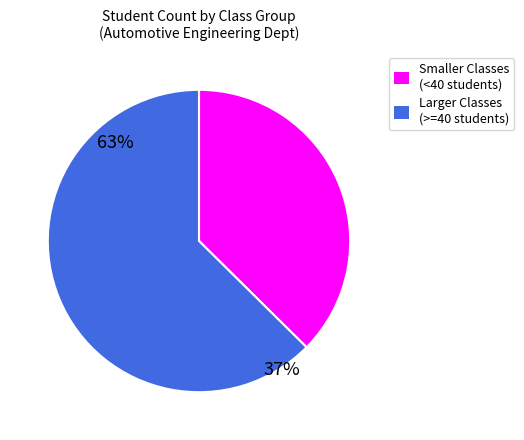

True or false: 14102汽检 accounts for 1% of the total.

False